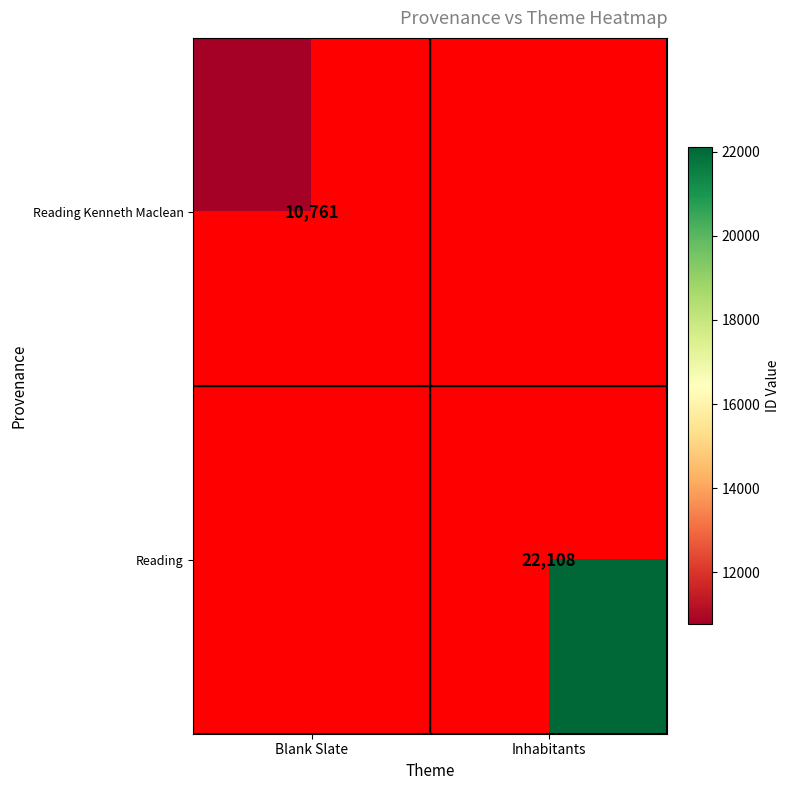

The Reading Kenneth Maclean series shows 10761 at Blank Slate. True or false?

True